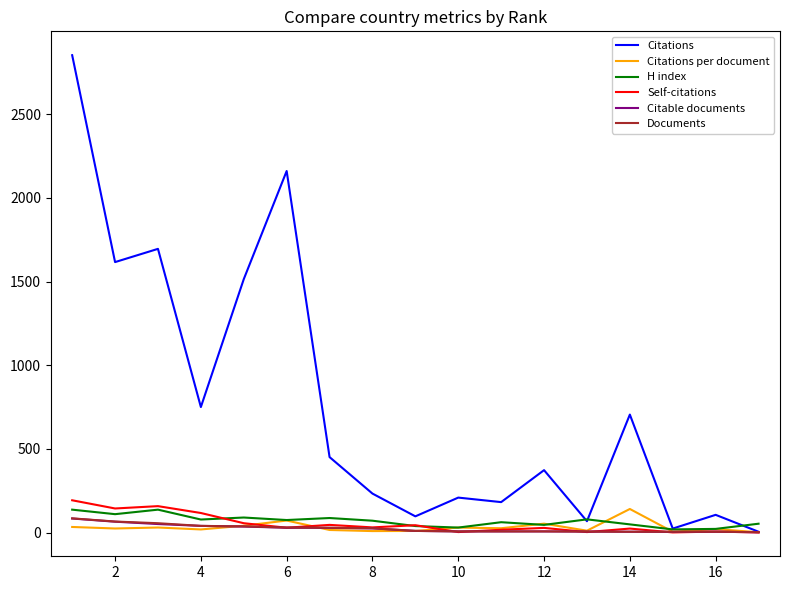

Does the chart display data point markers on the line(s)?

No